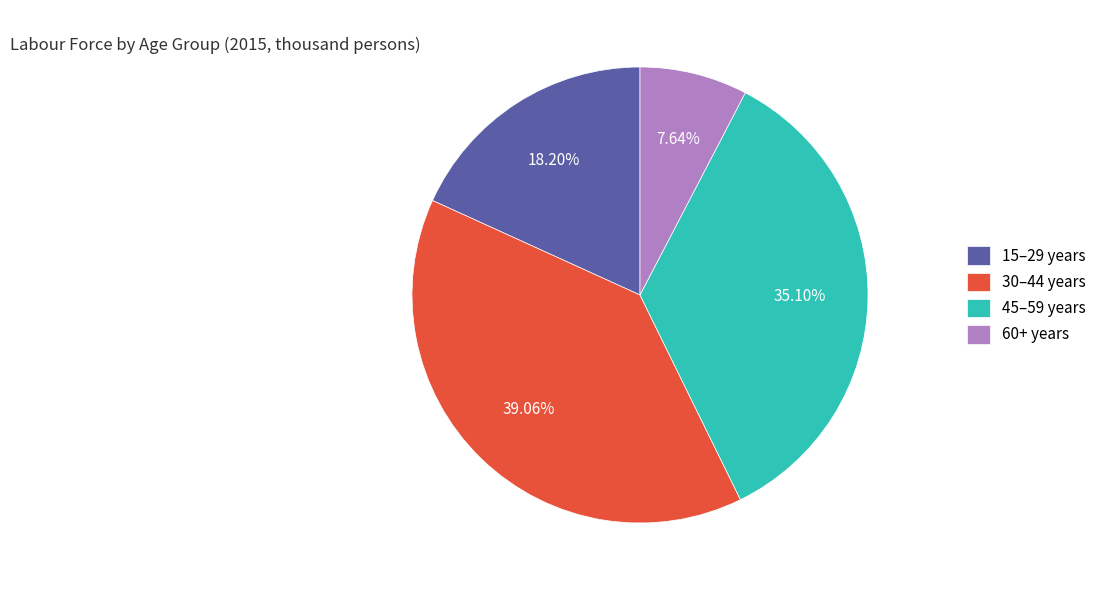

The 30–44 years slice represents 47% of the pie. True or false?

False